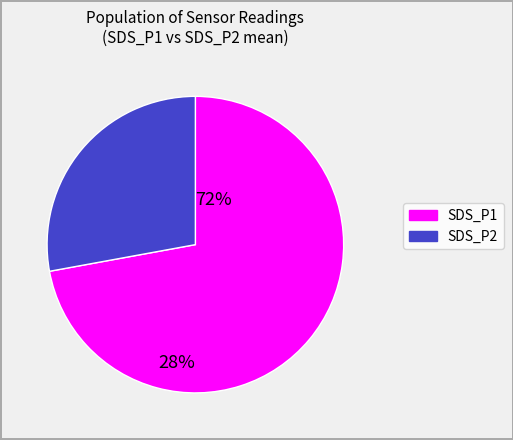

What is the ratio of the value at SDS_P1 to the value at SDS_P2?

2.6